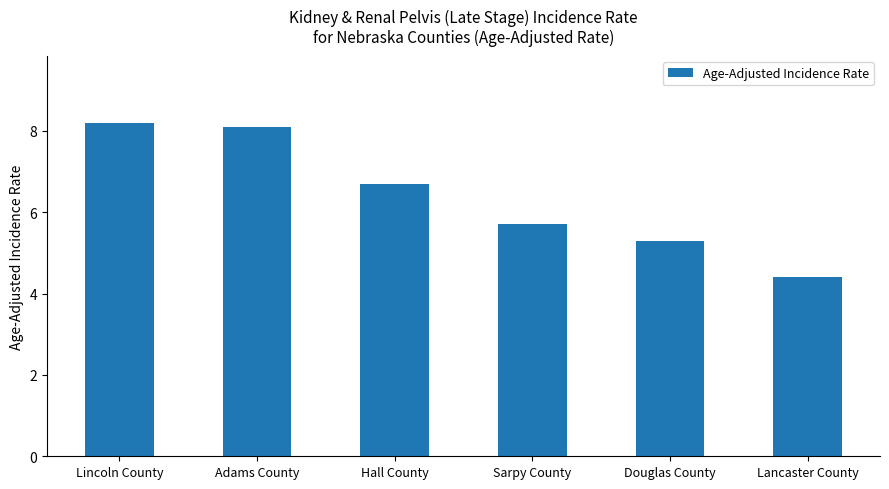

Rank the categories by value from lowest to highest.

Lancaster County, Douglas County, Sarpy County, Hall County, Adams County, Lincoln County